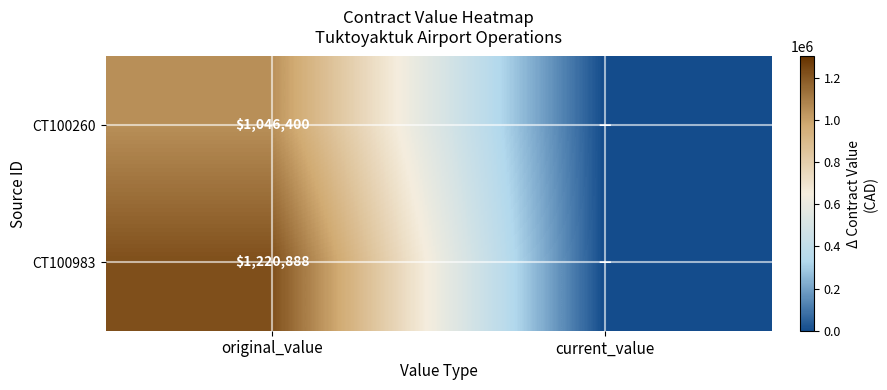

Between current_value and original_value, which is larger?

original_value